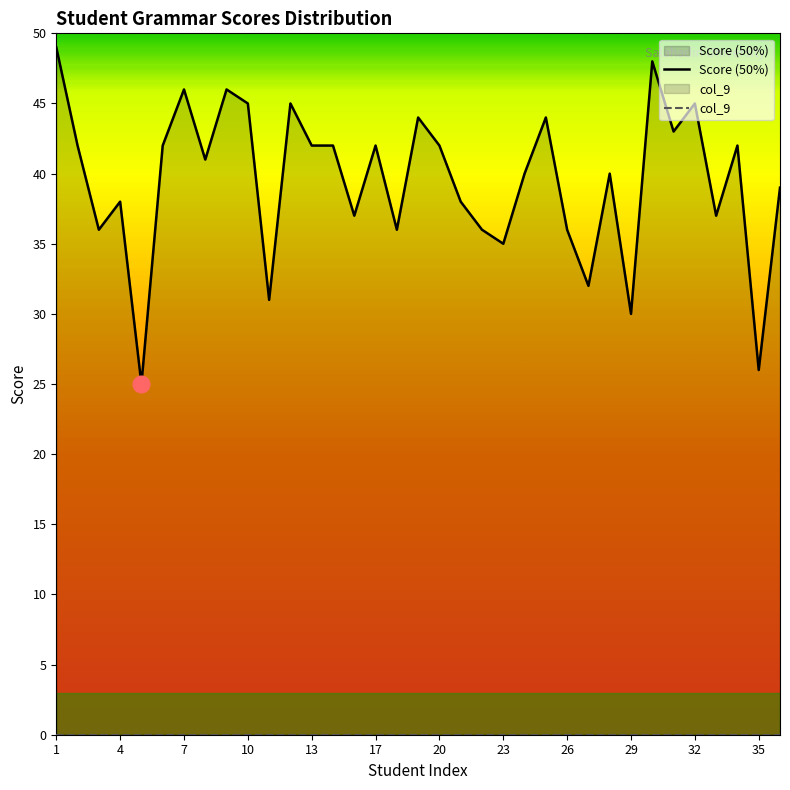

True or false: Score (50%) has a value of 30 at 29.

True